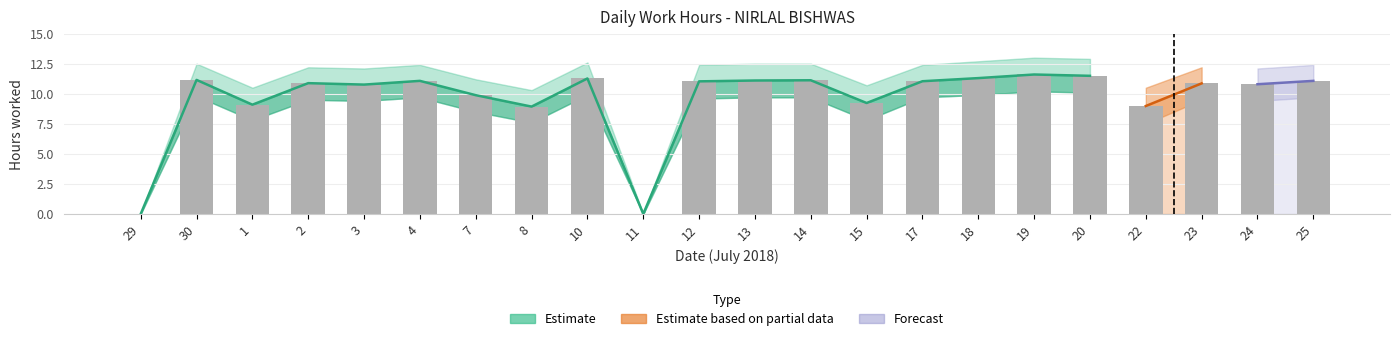

How many distinct data groups are displayed?

3